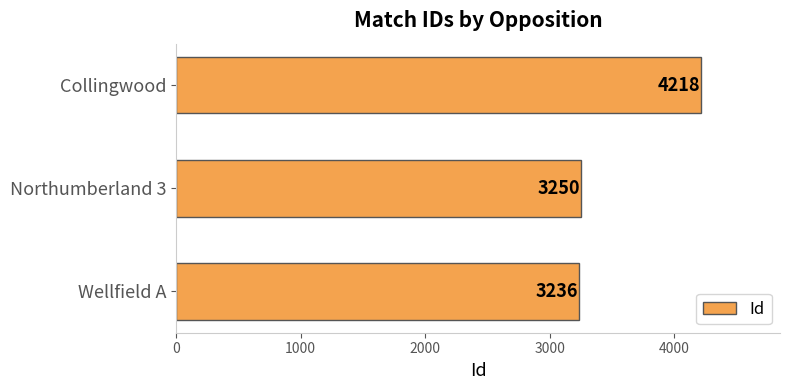

Which category has the lowest value across all series?

Wellfield A